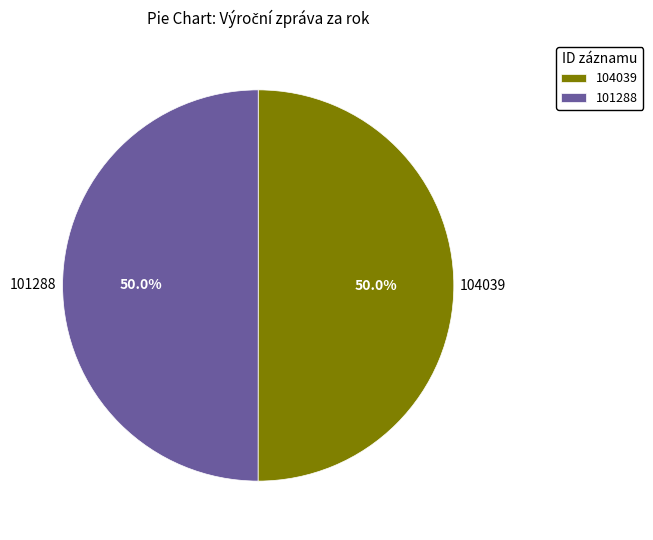

What is the ratio of the value at 101288 to the value at 104039?

1.0